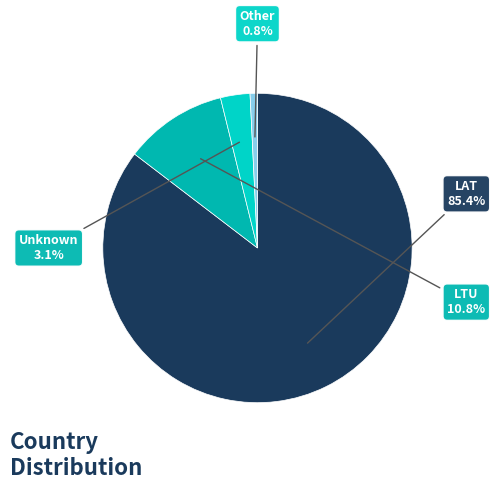

How many slices are in this pie chart?

4